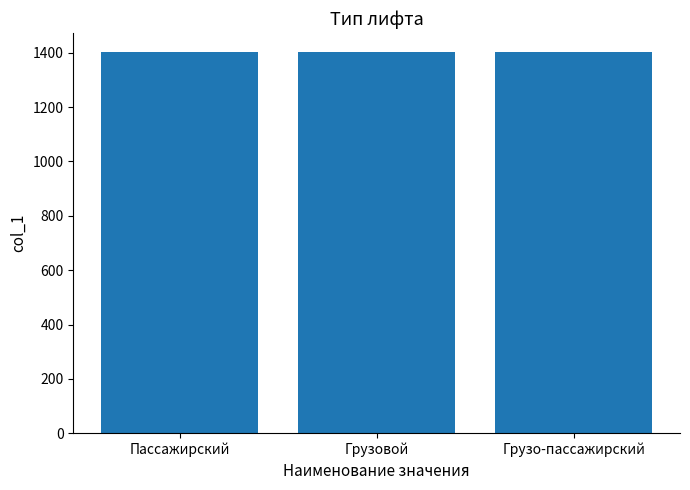

The value at Пассажирский is 1401. True or false?

True